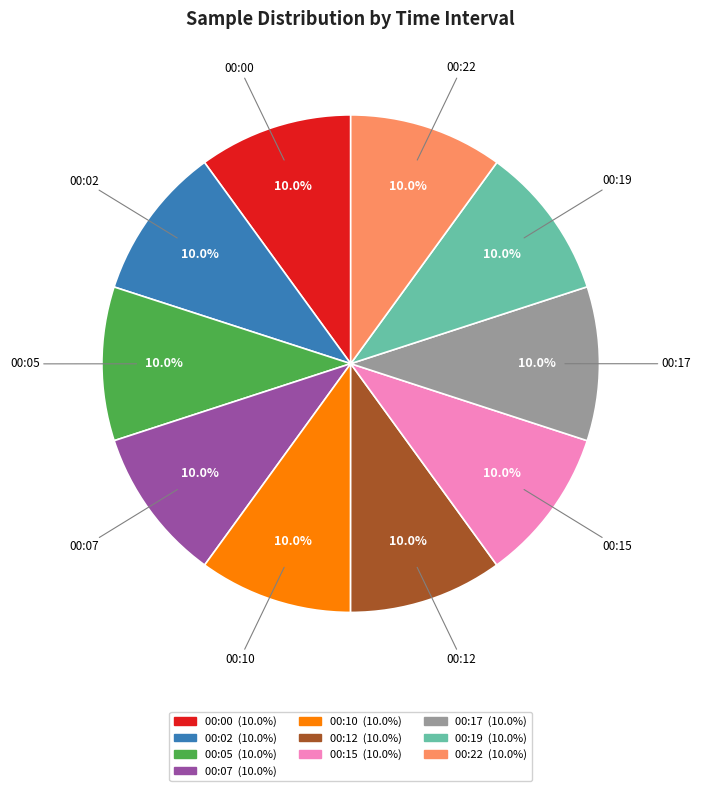

To the nearest percent, what portion does 00:12 represent?

10%